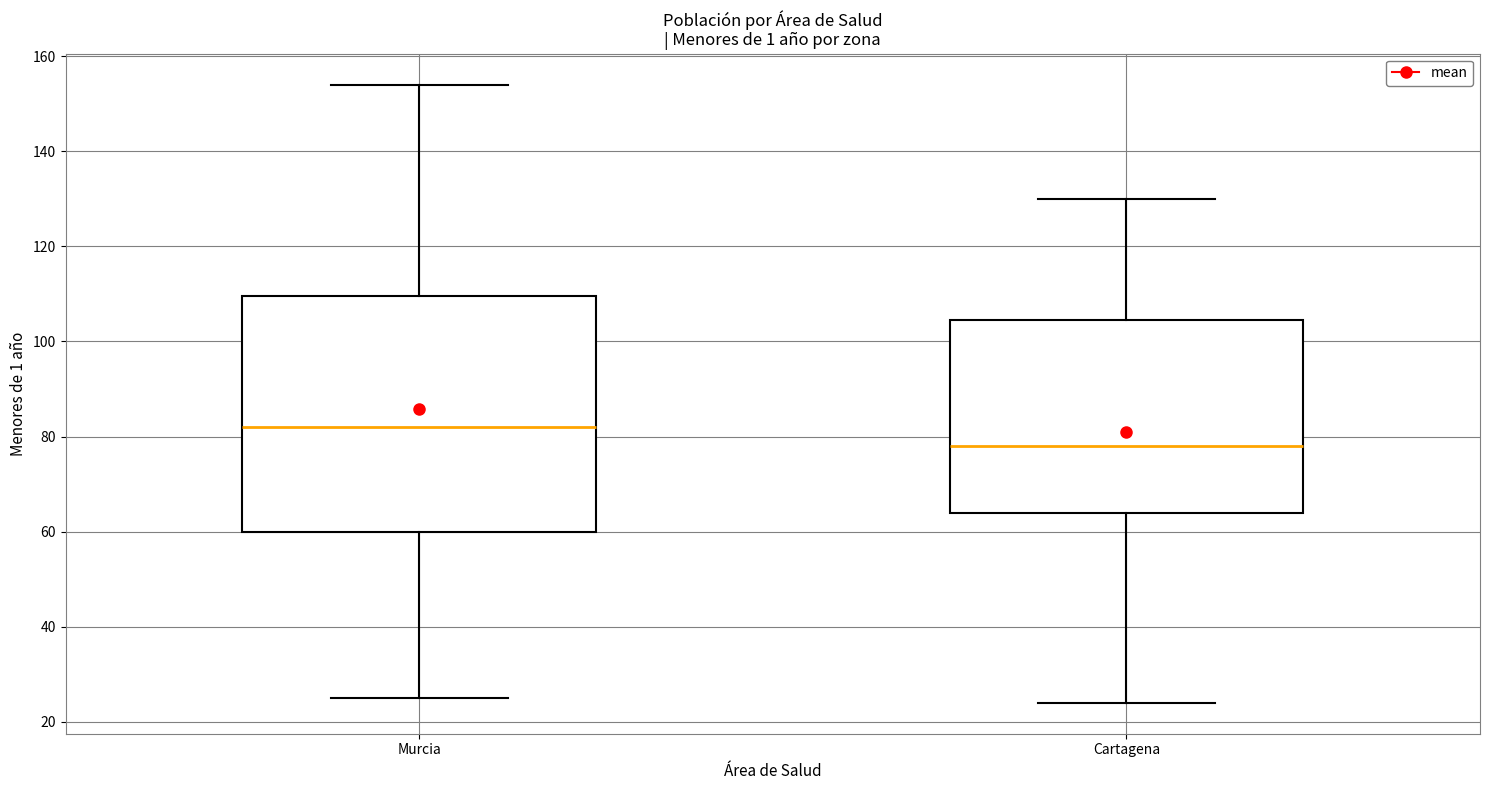

Reading left to right, read every box against the y-axis: the position of its median line, the range the box covers, and the ends of its whiskers. The values are not printed on the chart, so give them approximately, as read against the axis.

Murcia: median 82, box 60 to 110, whiskers 26 to 154
Cartagena: median 78, box 64 to 104, whiskers 24 to 130